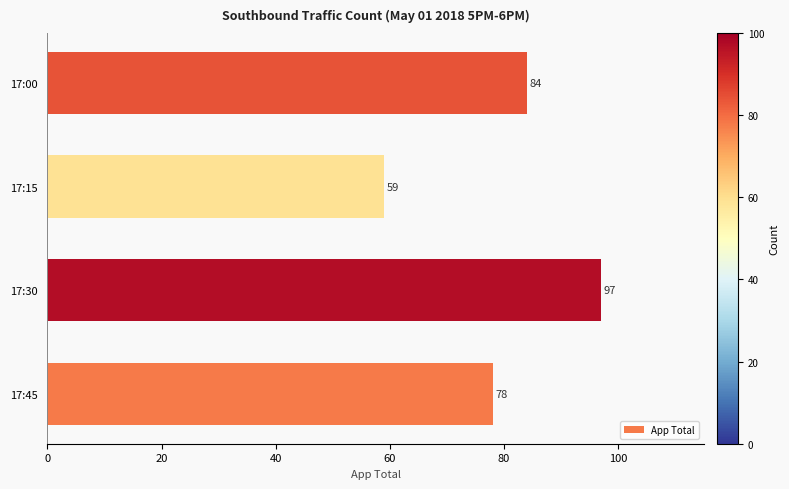

Rank the categories by value from lowest to highest.

17:15, 17:45, 17:00, 17:30